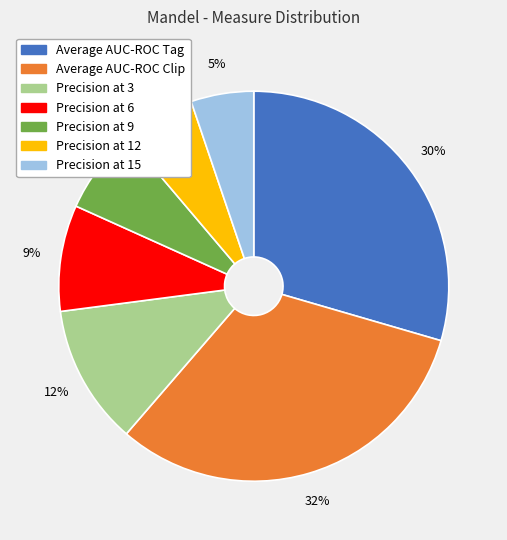

Does Precision at 6 represent more than half of the total?

No